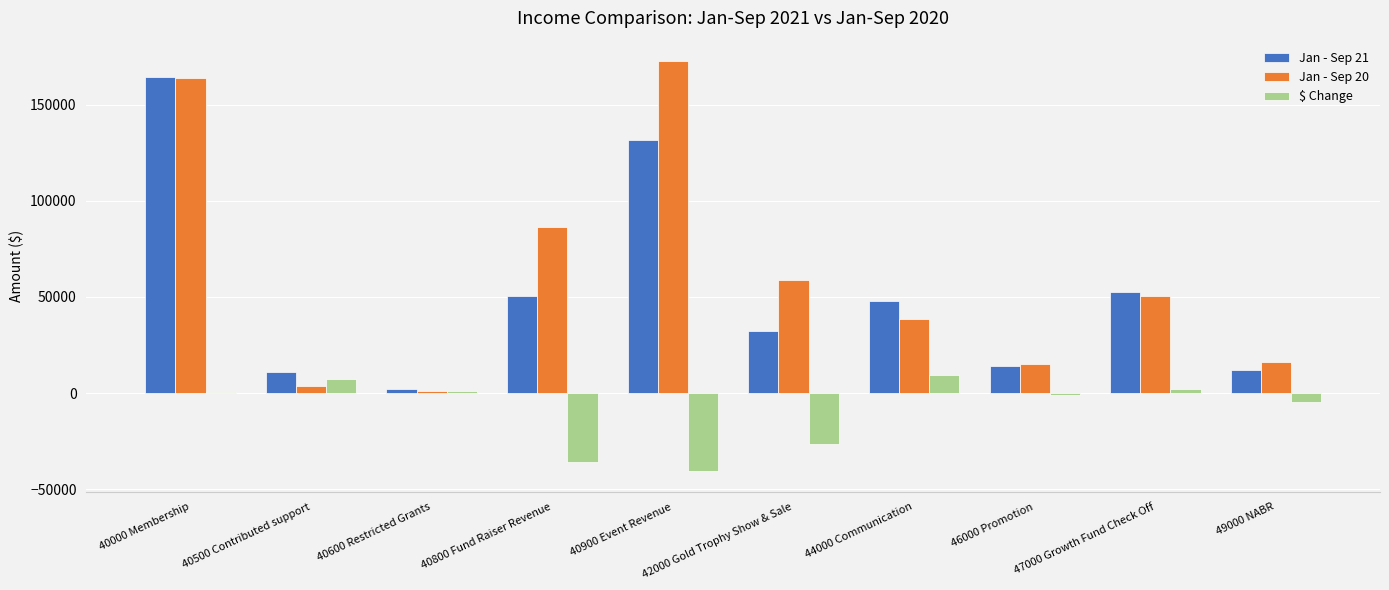

What is the sum of all Jan - Sep 21 values?

518406.0